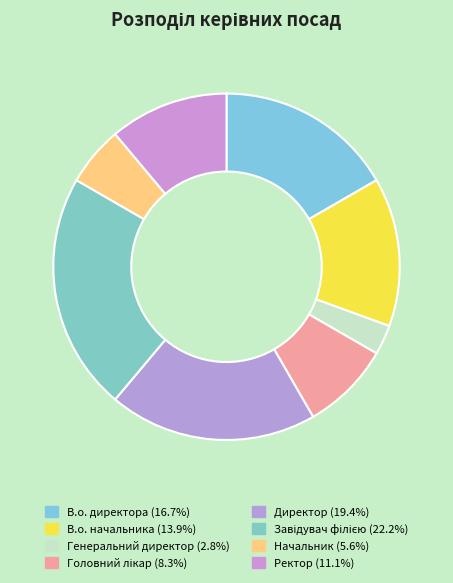

Does any single category account for the majority?

No